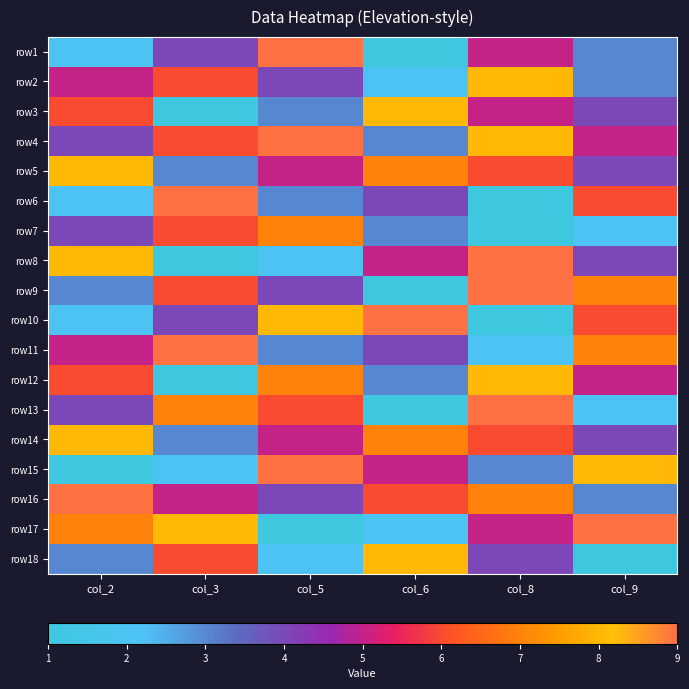

Between col_2 and col_3, which is larger?

col_3